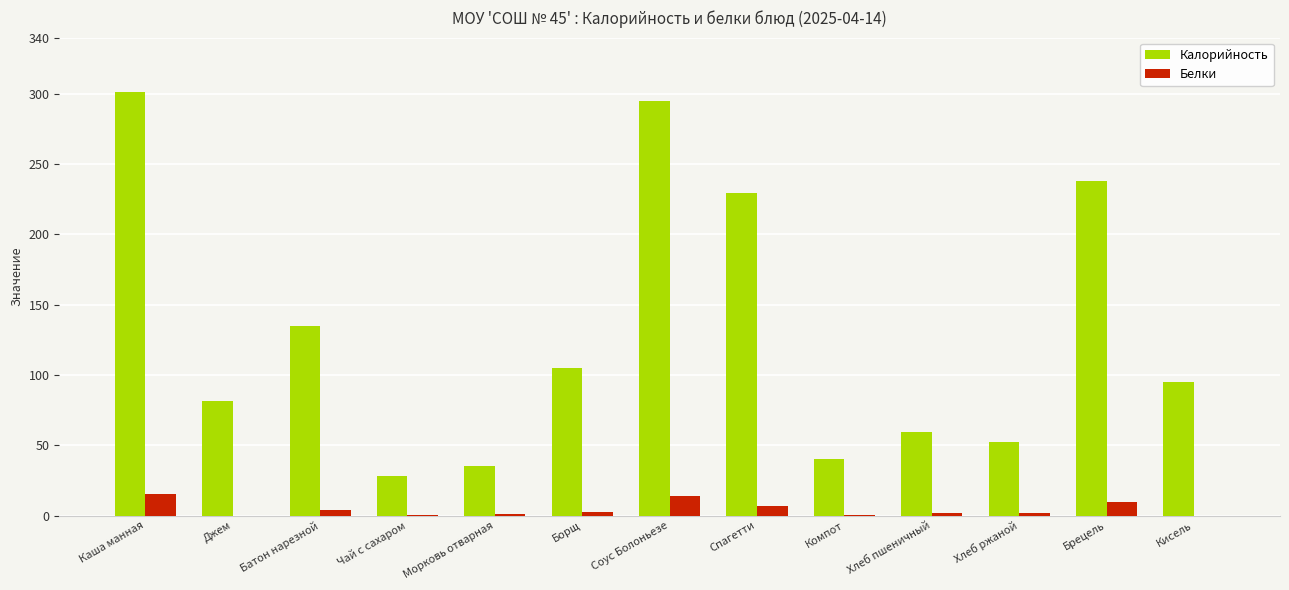

What is the greatest value displayed?

301.5